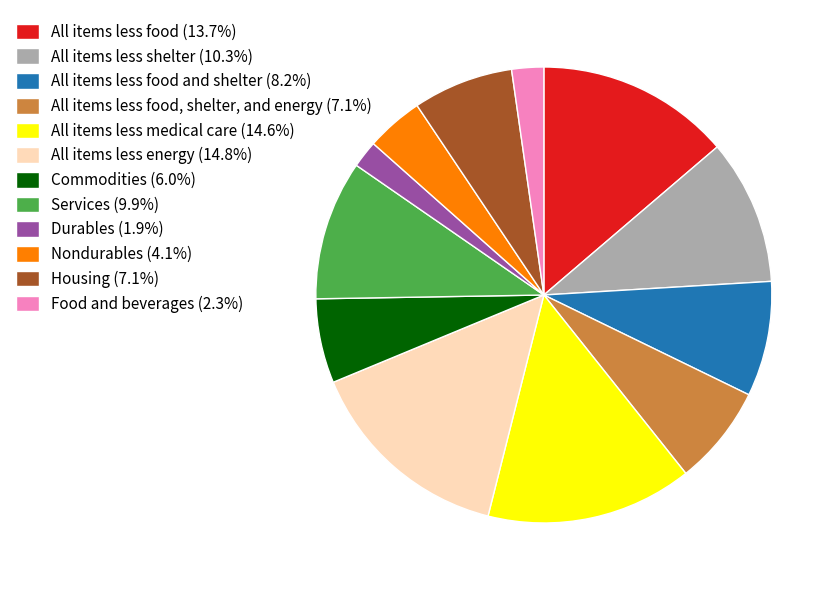

Does Services (9.9%) represent more than half of the total?

No